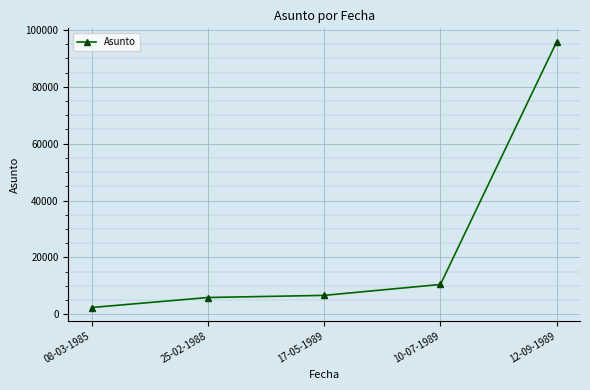

What position from the left is 17-05-1989?

3